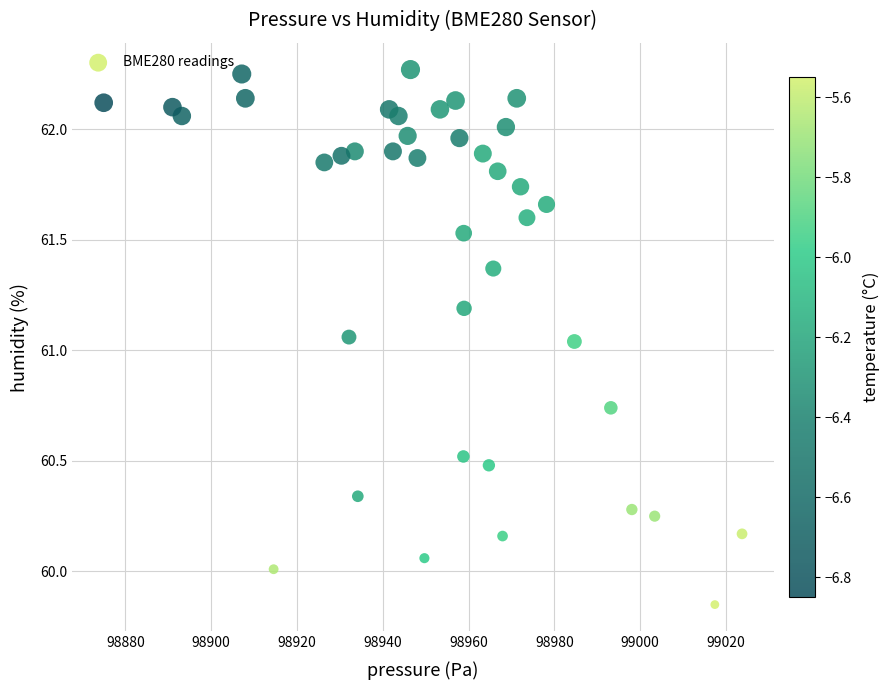

What is the range of Y values (max minus min)?

2.4